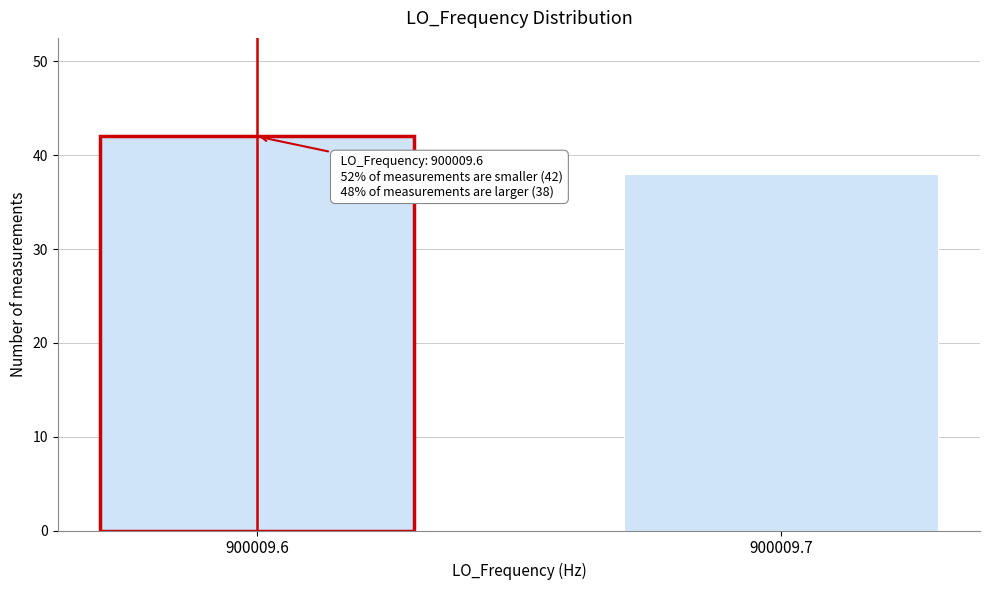

Reading left to right, transcribe all the data shown in this chart.

42	38